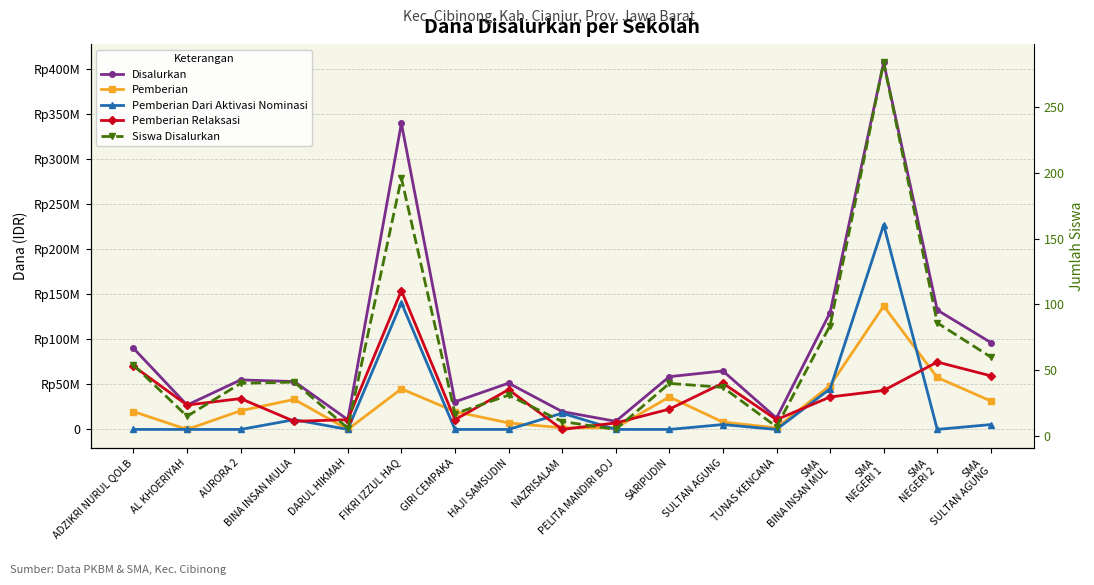

Which series ends up on top after the final intersection of Pemberian and Siswa Disalurkan?

Pemberian